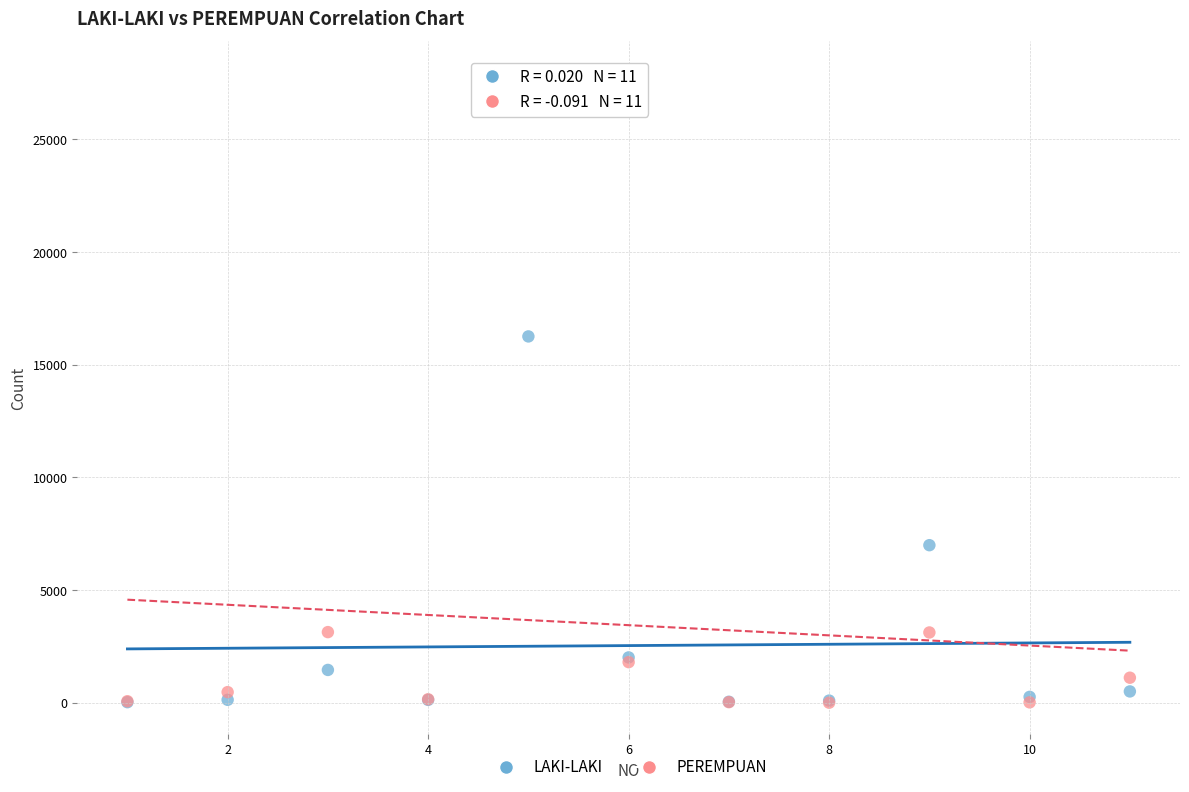

In the LAKI-LAKI series, what Y value is closest to 8142?

6993